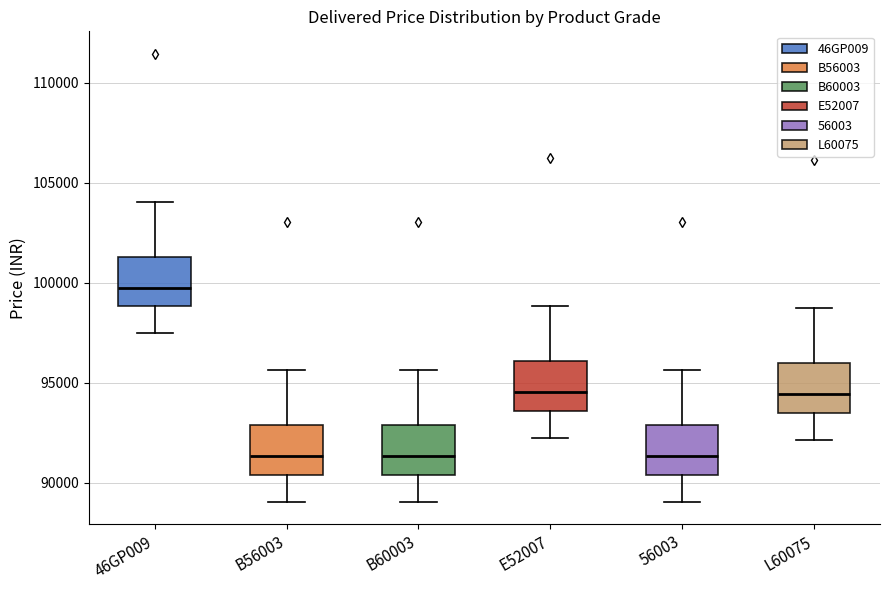

Where is the lower edge of the box for 46GP009 on the y-axis? The values are not printed on the chart, so give them approximately, as read against the axis.

99000